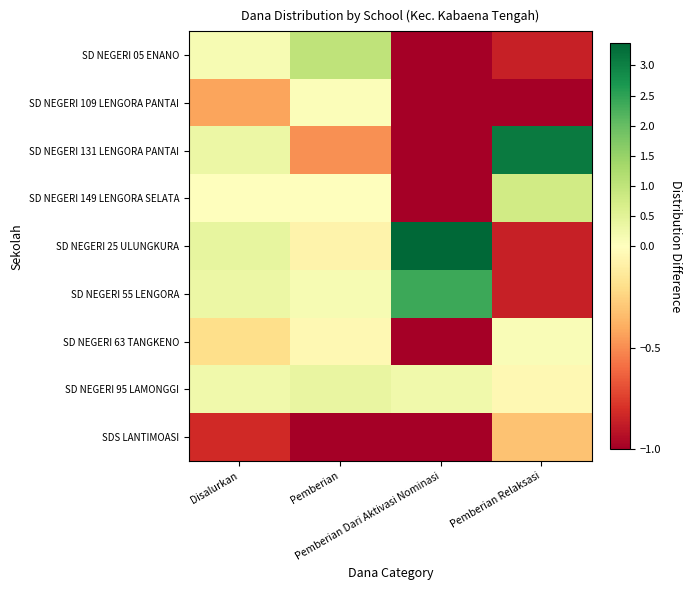

Reading left to right, extract all data points from this chart.

SD NEGERI 05 ENANO: Disalurkan=0.1	Pemberian=1.0	Pemberian Dari Aktivasi Nominasi=-1.0	Pemberian Relaksasi=-0.9
SD NEGERI 109 LENGORA PANTAI: Disalurkan=-0.4	Pemberian=0.1	Pemberian Dari Aktivasi Nominasi=-1.0	Pemberian Relaksasi=-1.0
SD NEGERI 131 LENGORA PANTAI: Disalurkan=0.3	Pemberian=-0.5	Pemberian Dari Aktivasi Nominasi=-1.0	Pemberian Relaksasi=3.1
SD NEGERI 149 LENGORA SELATA: Disalurkan=0.0	Pemberian=0.0	Pemberian Dari Aktivasi Nominasi=-1.0	Pemberian Relaksasi=0.8
SD NEGERI 25 ULUNGKURA: Disalurkan=0.4	Pemberian=-0.1	Pemberian Dari Aktivasi Nominasi=3.4	Pemberian Relaksasi=-0.9
SD NEGERI 55 LENGORA: Disalurkan=0.3	Pemberian=0.1	Pemberian Dari Aktivasi Nominasi=2.4	Pemberian Relaksasi=-0.9
SD NEGERI 63 TANGKENO: Disalurkan=-0.2	Pemberian=-0.0	Pemberian Dari Aktivasi Nominasi=-1.0	Pemberian Relaksasi=0.1
SD NEGERI 95 LAMONGGI: Disalurkan=0.2	Pemberian=0.4	Pemberian Dari Aktivasi Nominasi=0.2	Pemberian Relaksasi=-0.0
SDS LANTIMOASI: Disalurkan=-0.8	Pemberian=-1.0	Pemberian Dari Aktivasi Nominasi=-1.0	Pemberian Relaksasi=-0.3